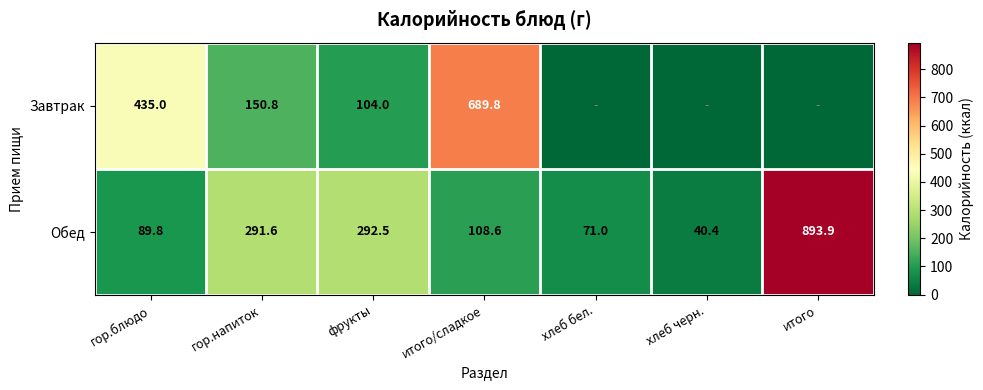

At which label is Обед closest to 467?

фрукты